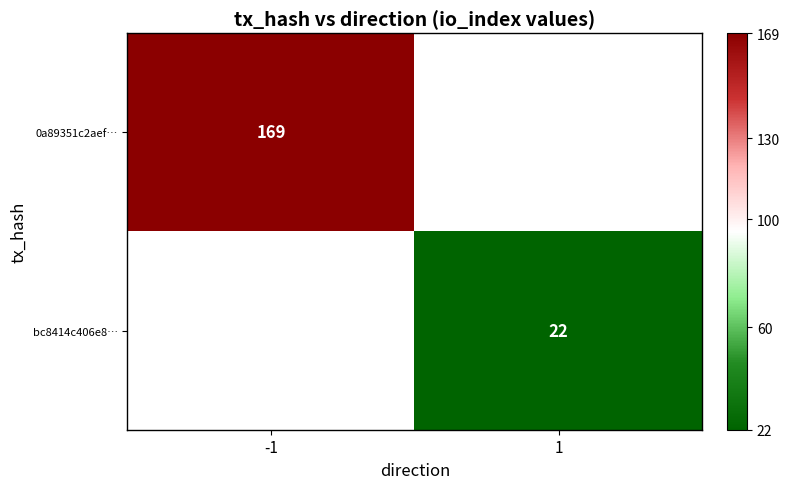

How many series are shown in this chart?

2